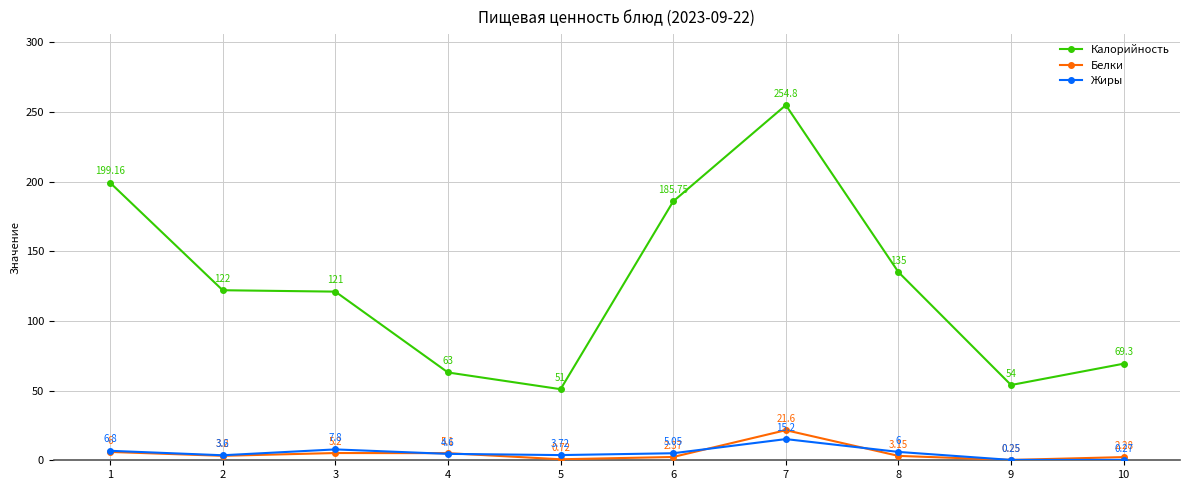

What is the total value across all series at 1?

212.0